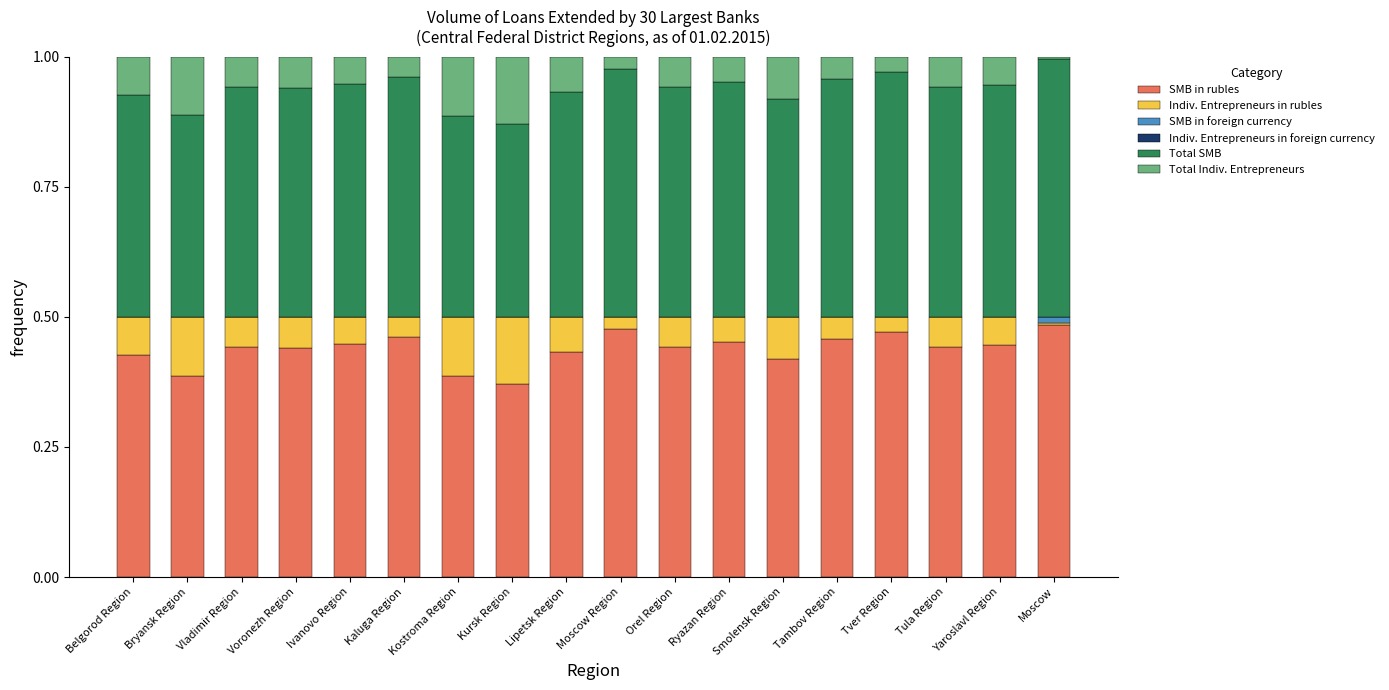

What is the sum of the SMB in rubles values at Kostroma Region and Voronezh Region?

0.8